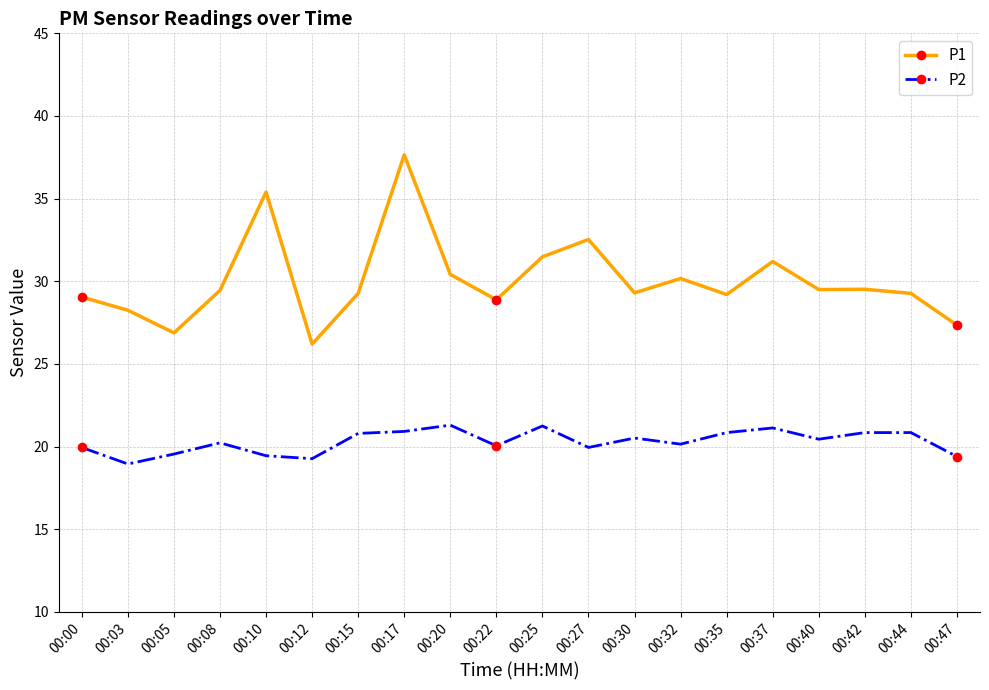

True or false: P1 and P2 intersect in this chart.

False